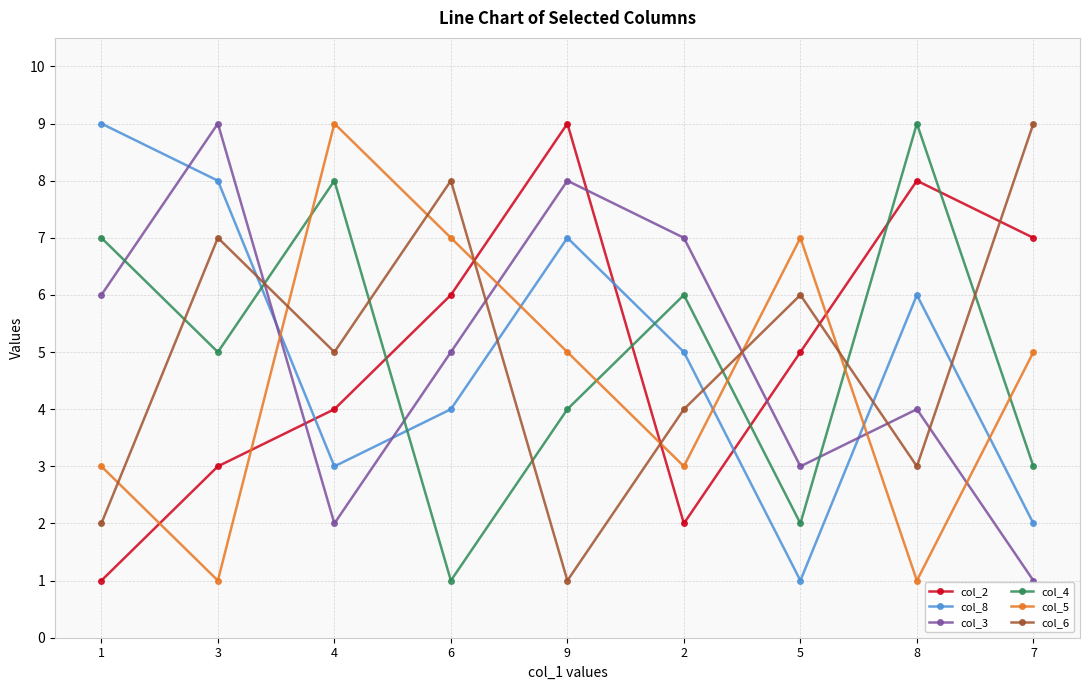

Reading left to right, what are all the values shown in this chart?

col_2: 1	3	4	6	9	2	5	8	7
col_8: 9	8	3	4	7	5	1	6	2
col_3: 6	9	2	5	8	7	3	4	1
col_4: 7	5	8	1	4	6	2	9	3
col_5: 3	1	9	7	5	3	7	1	5
col_6: 2	7	5	8	1	4	6	3	9